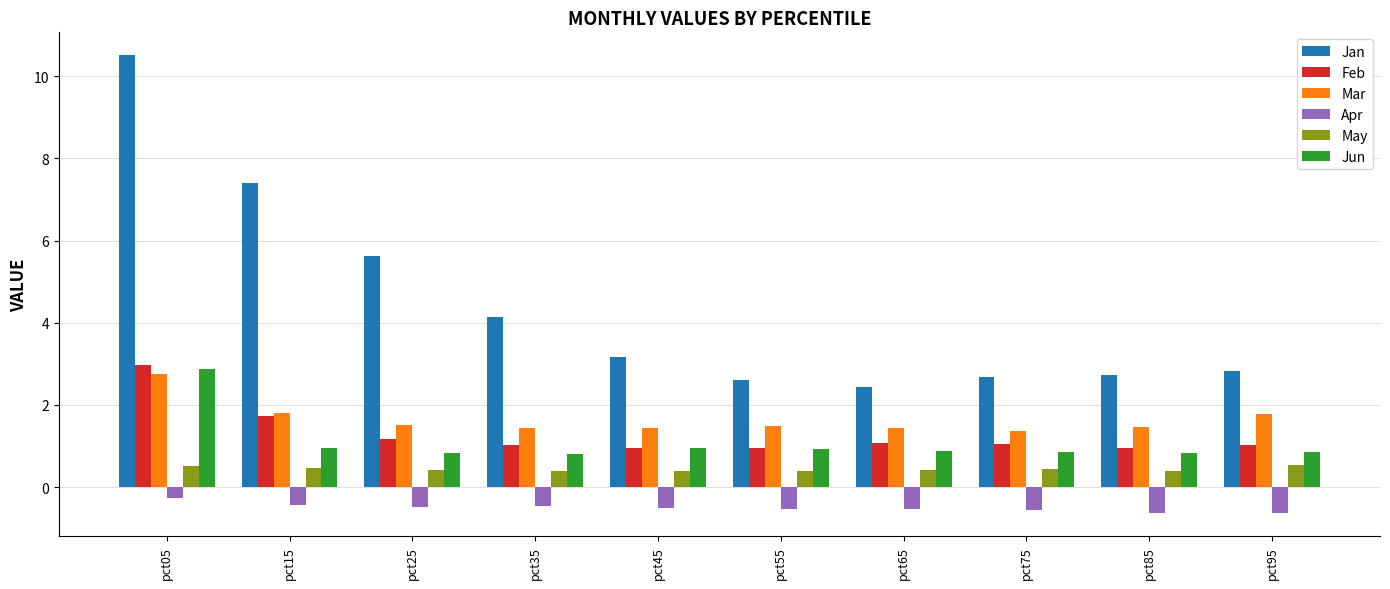

What is the difference between the maximum and minimum values in the May series?

0.1